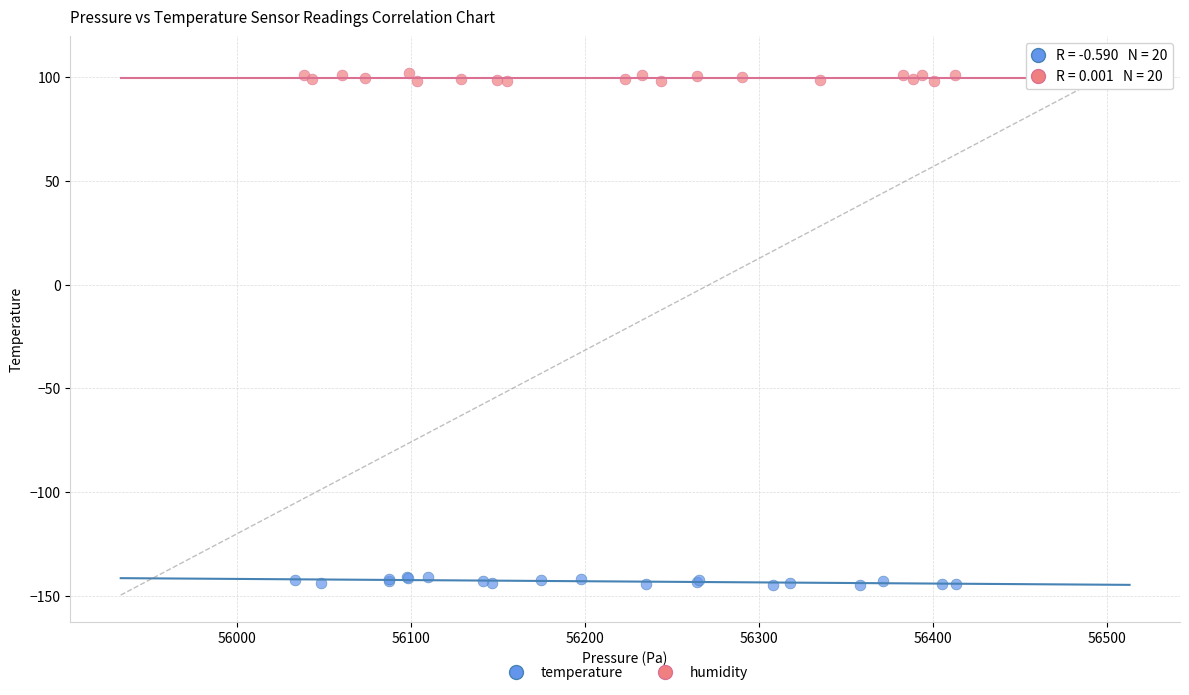

Which series contains the highest Y value?

humidity